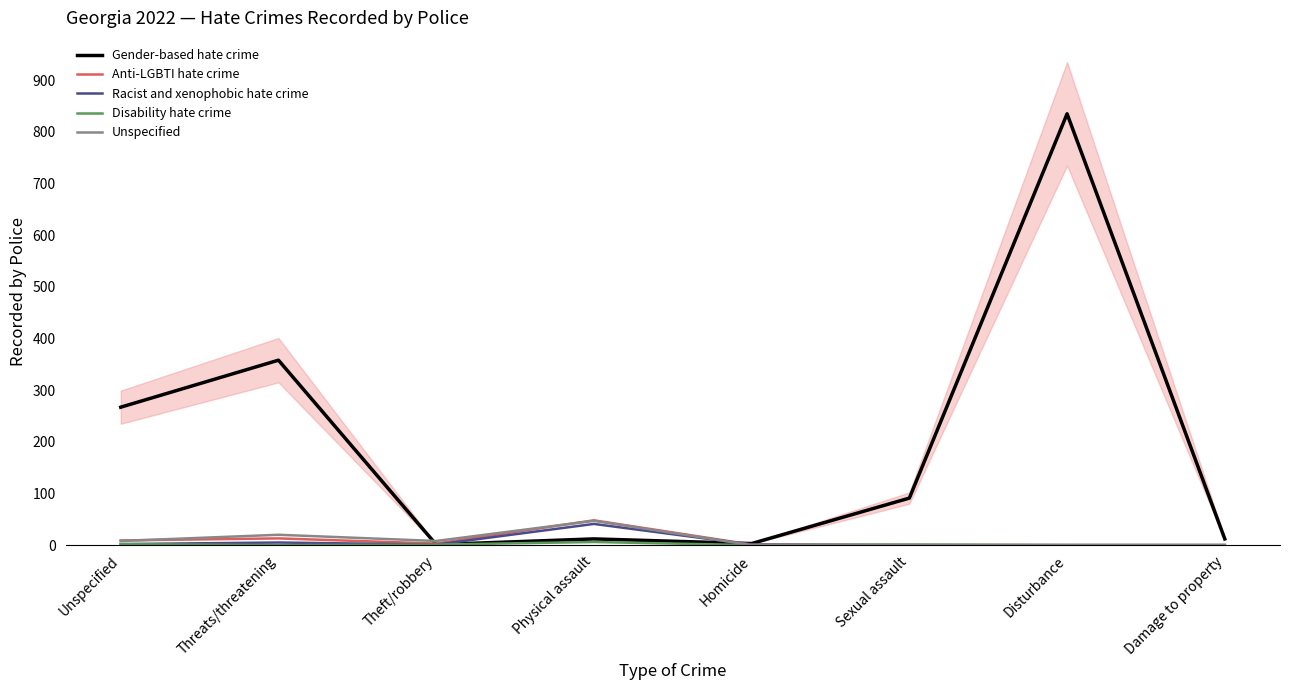

Which category has the highest value in the Racist and xenophobic hate crime series?

Physical assault